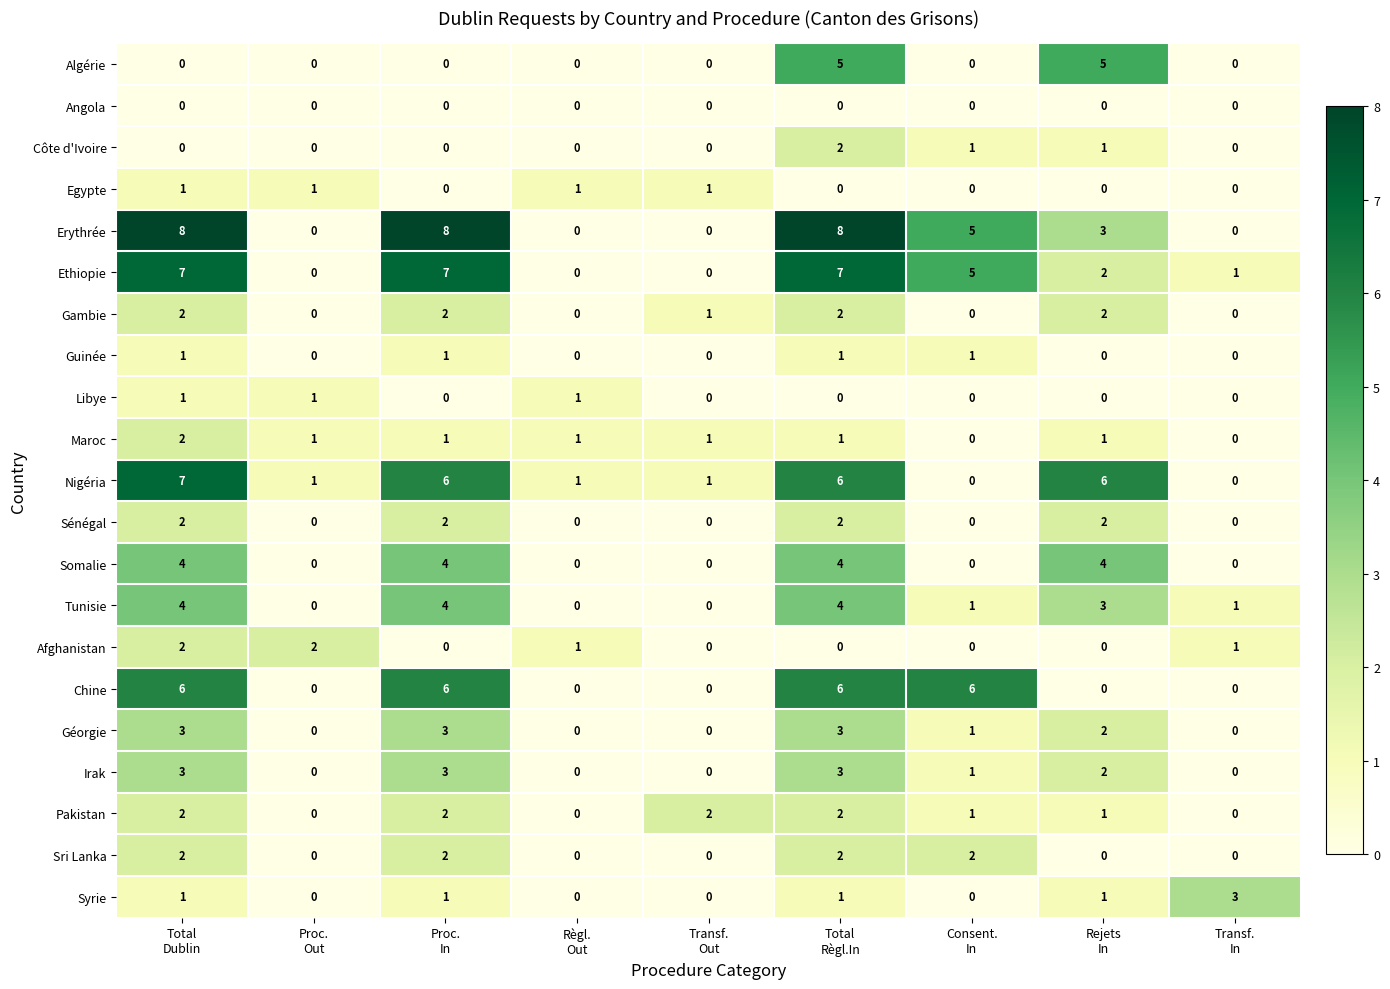

How many series are shown in this chart?

21